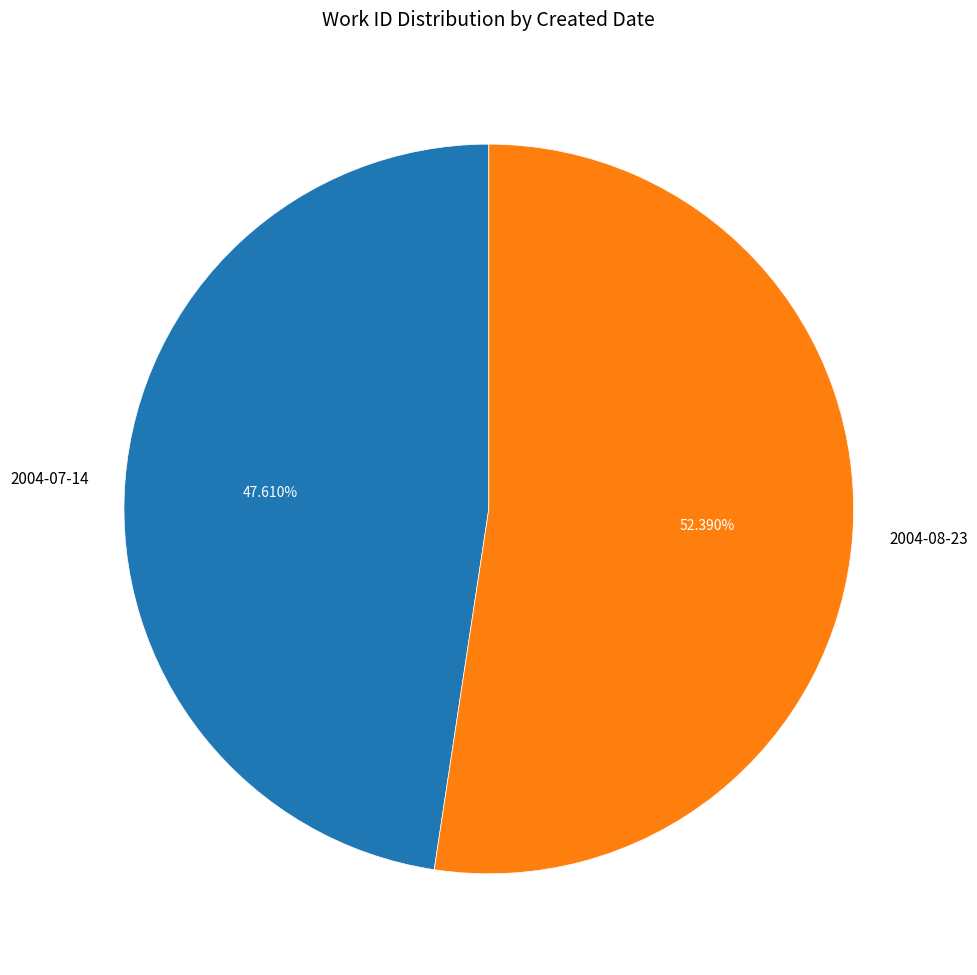

What percentage is NOT represented by 2004-08-23?

47.6%